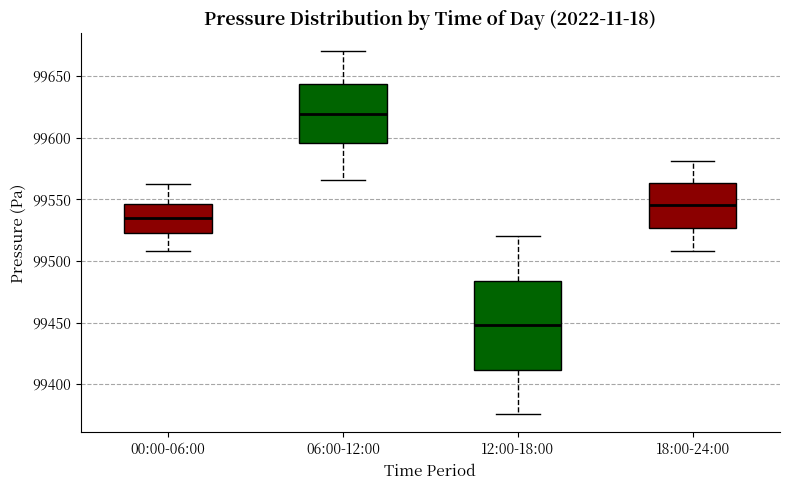

Reading left to right, read every box against the y-axis: the position of its median line, the range the box covers, and the ends of its whiskers. The values are not printed on the chart, so give them approximately, as read against the axis.

00:00-06:00: median 99535, box 99525 to 99545, whiskers 99510 to 99565
06:00-12:00: median 99620, box 99595 to 99645, whiskers 99565 to 99670
12:00-18:00: median 99450, box 99410 to 99485, whiskers 99375 to 99520
18:00-24:00: median 99545, box 99525 to 99565, whiskers 99510 to 99580